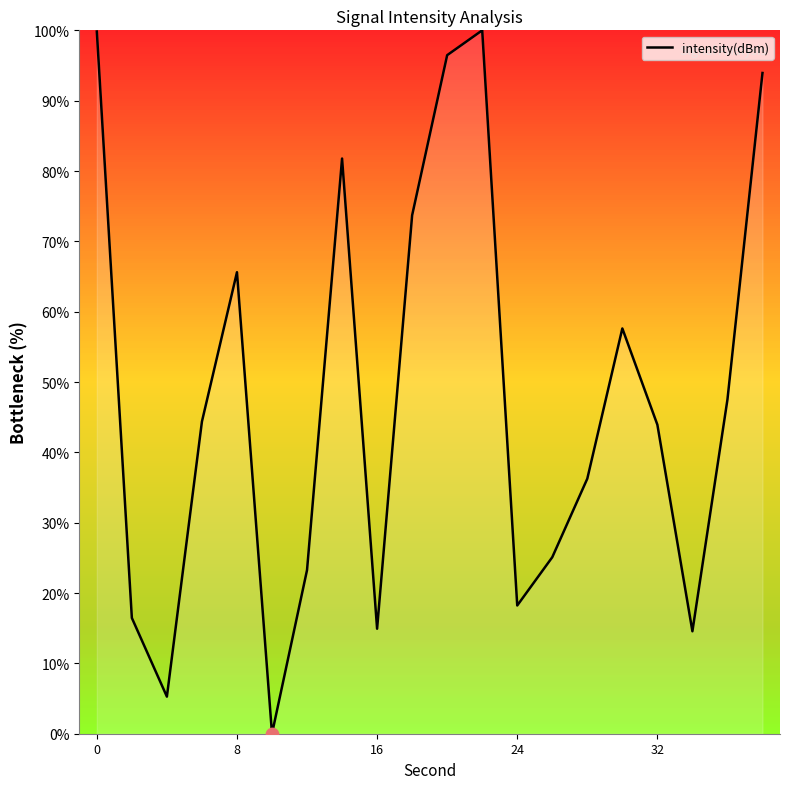

What is the greatest value displayed?

100.0